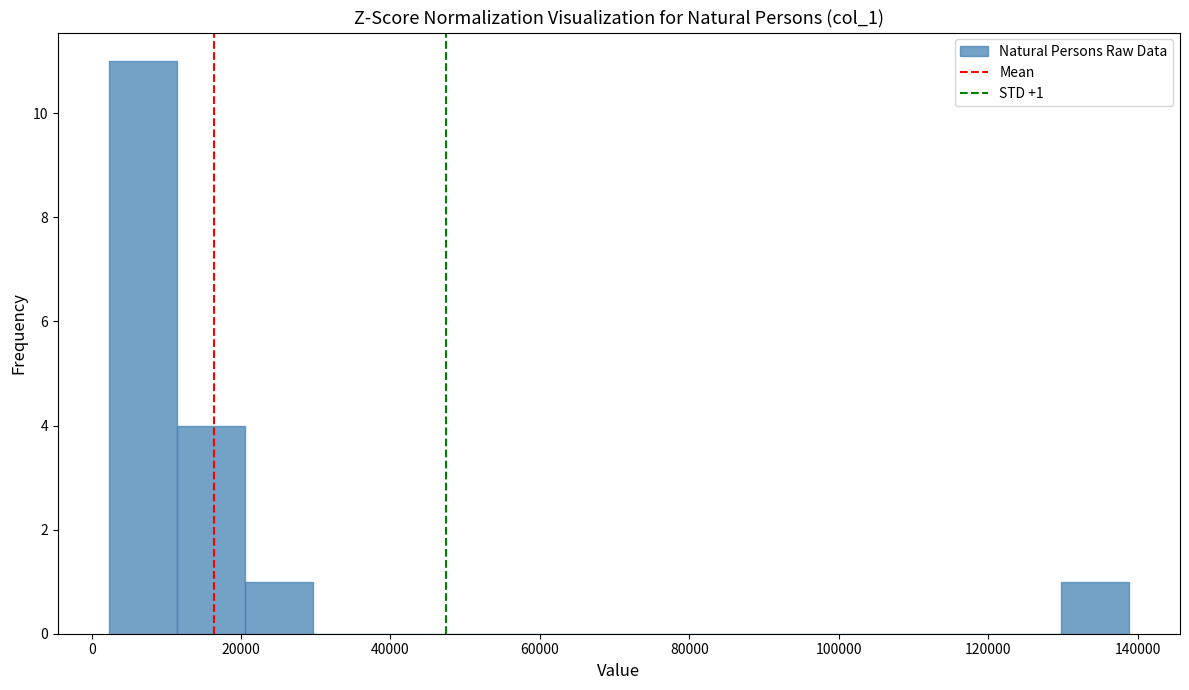

Which range on the x-axis has the tallest bar?

2000 to 12000